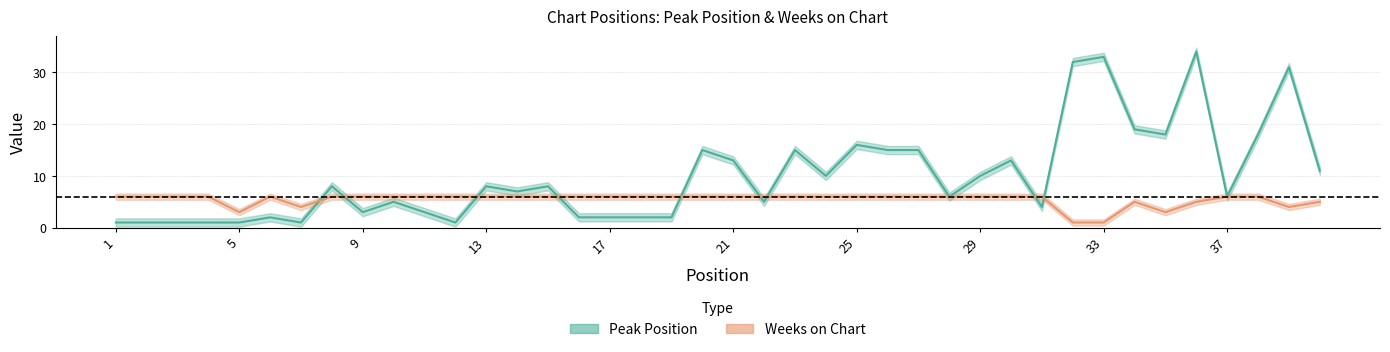

Count the number of data series in this chart.

2